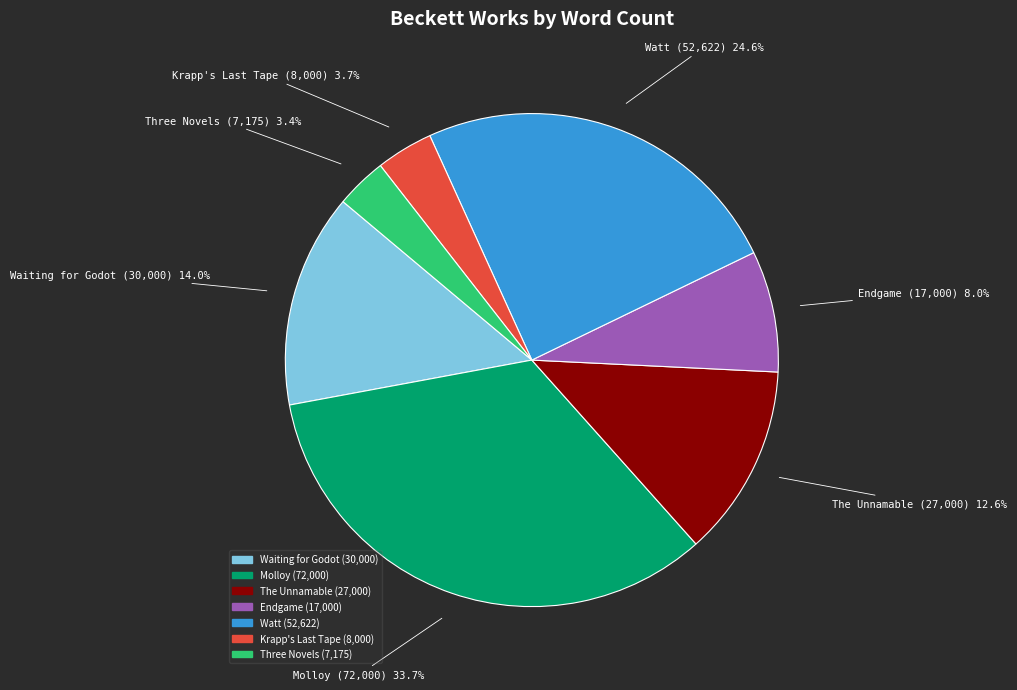

Is the sum of Three Novels and Endgame greater than half?

No